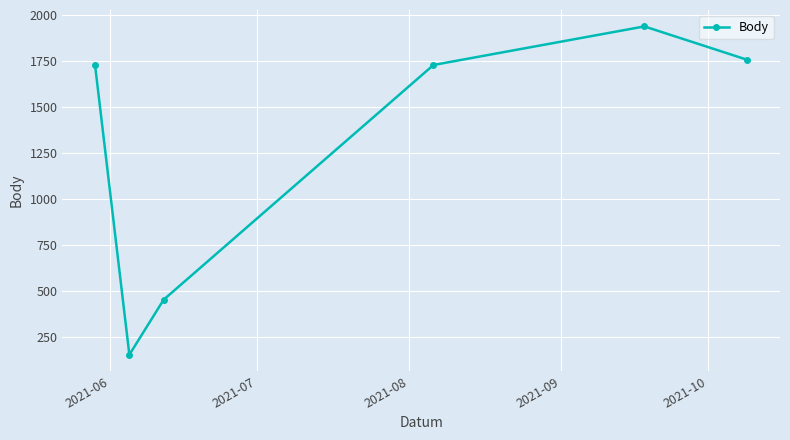

What is the value of the 2nd point from the left?

152